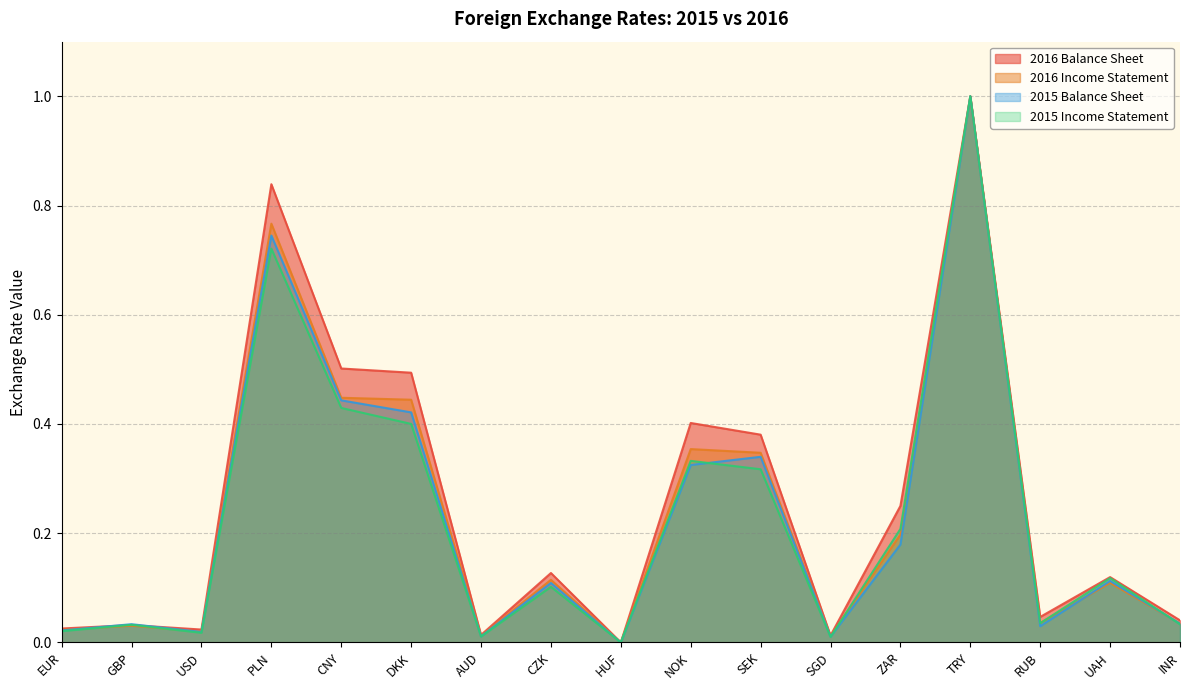

At which category does 2016 Income Statement reach its first local valley?

USD